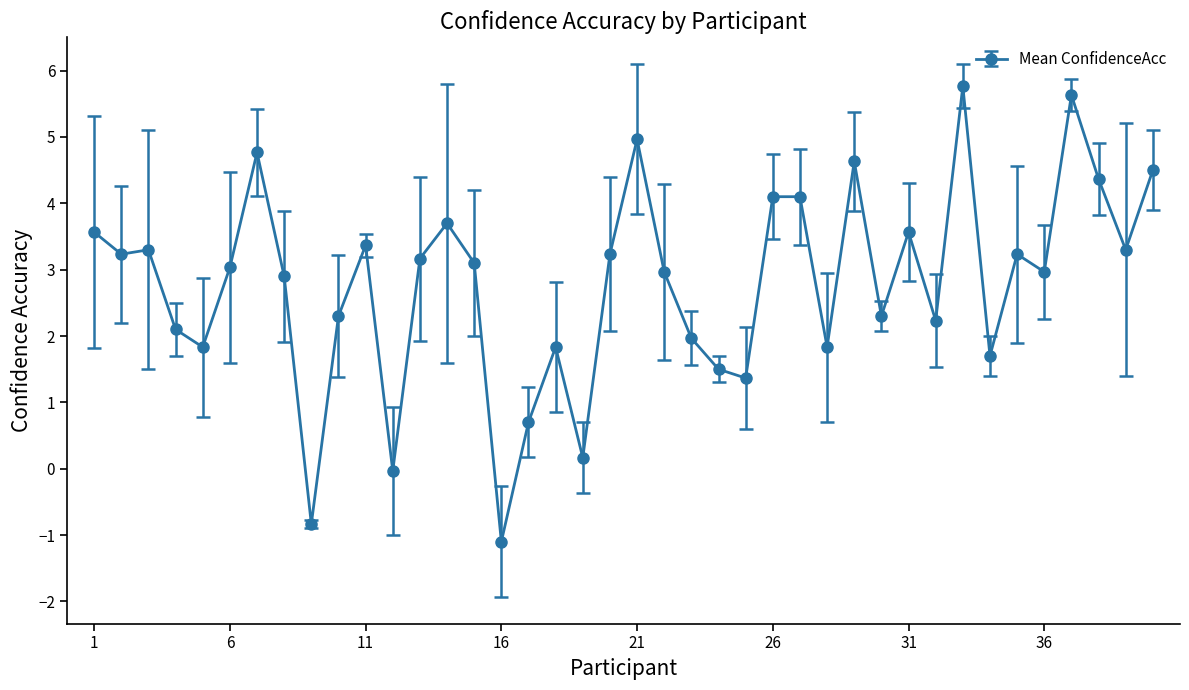

What is the greatest value displayed?

5.8